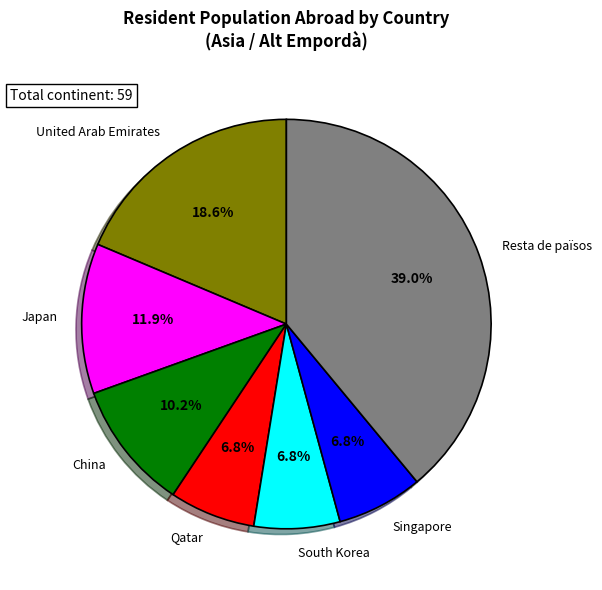

How many segments does this pie chart have?

7